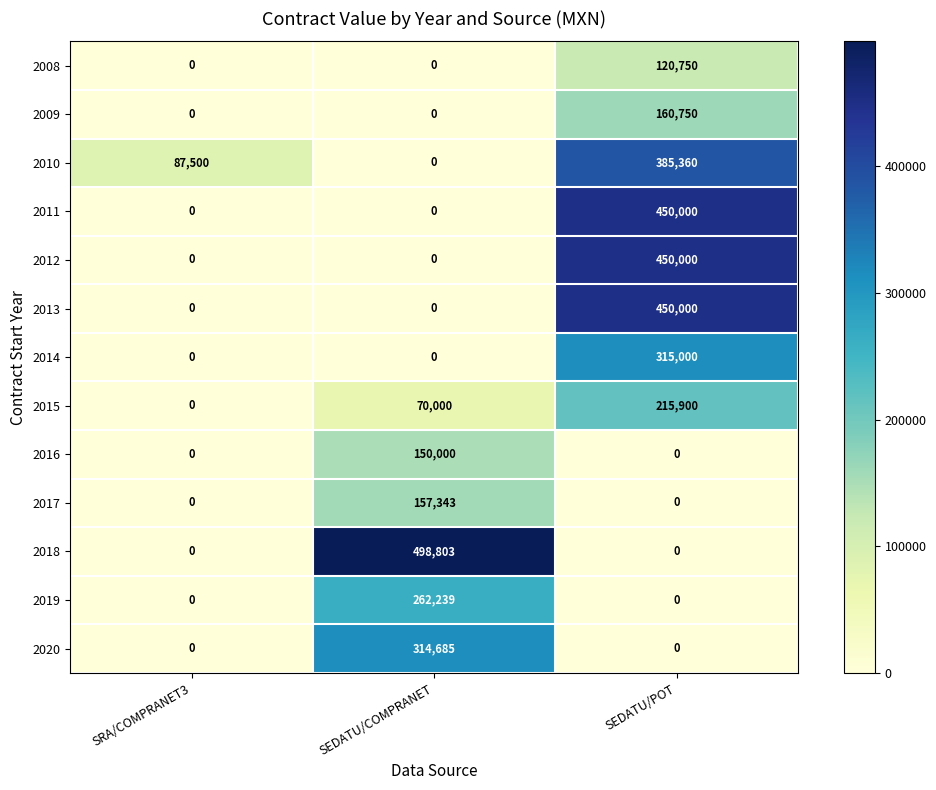

Is it true that 2011 equals 0 at SEDATU/COMPRANET?

True